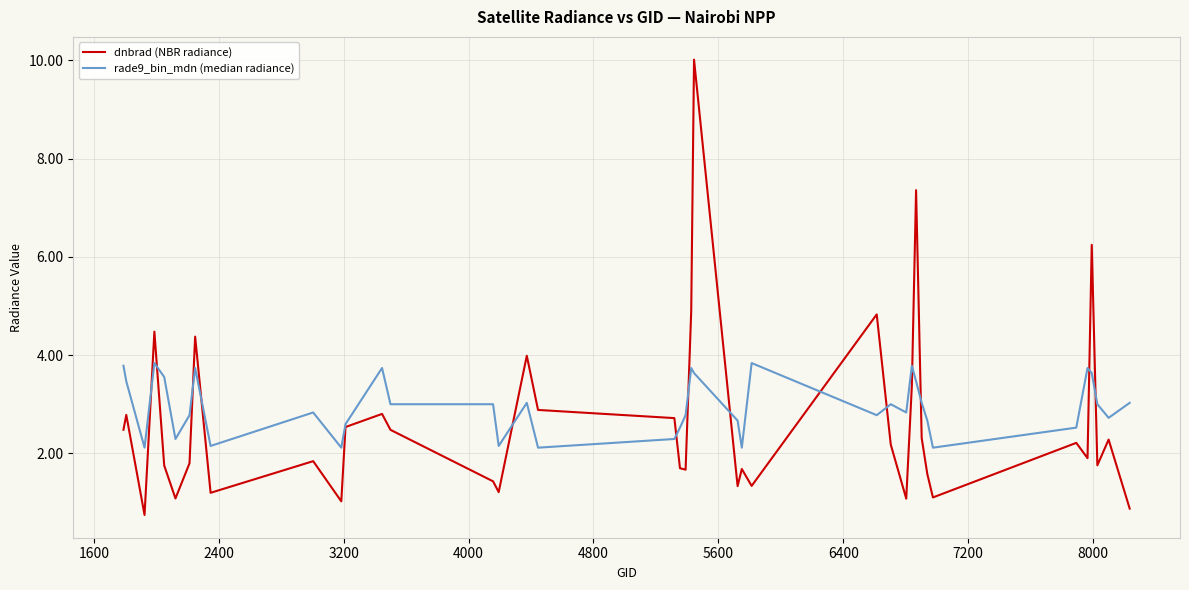

What is the sum of all rade9_bin_mdn (median radiance) values?

118.2